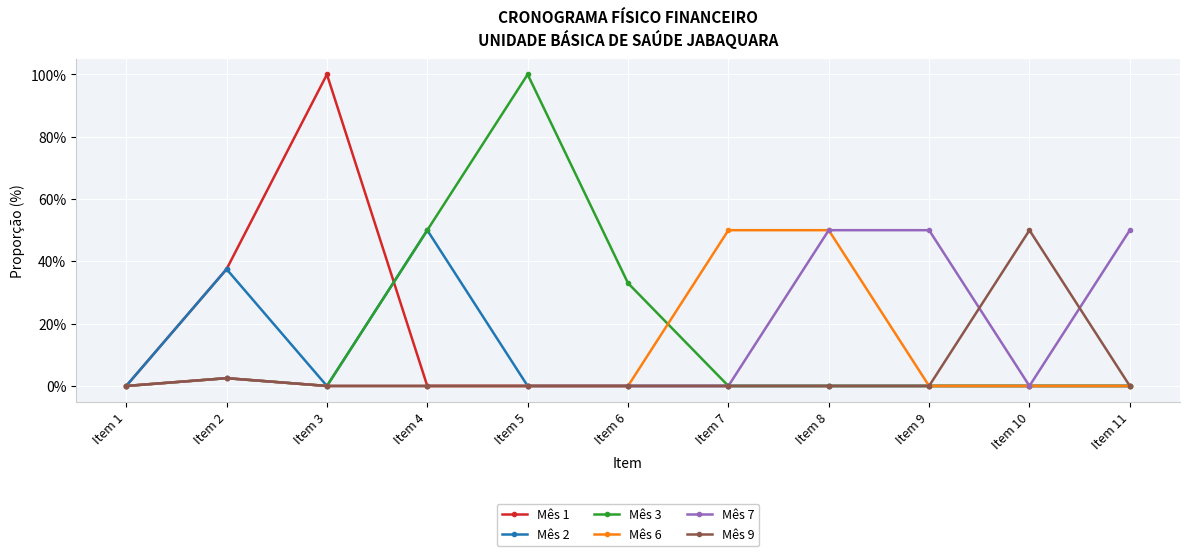

Is this an area chart (filled region under the line)?

No